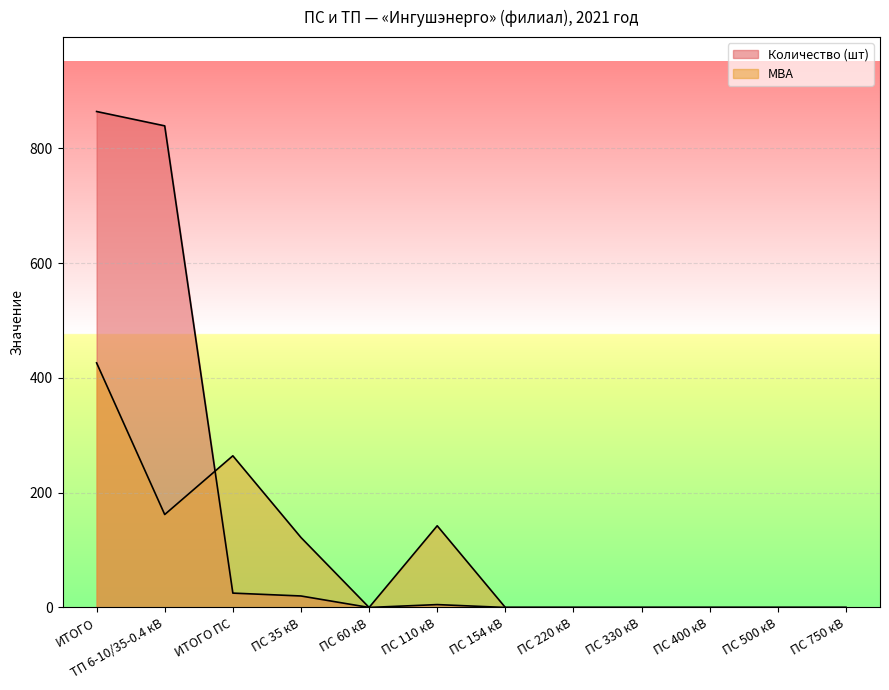

What is the label of the 1st point from the left?

ИТОГО